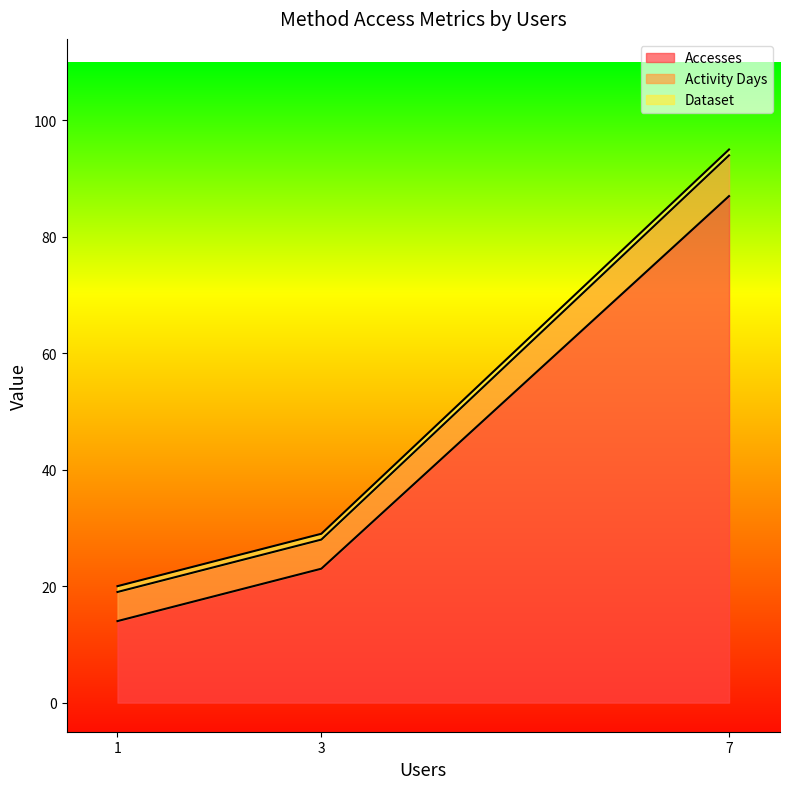

At which category is the sum across all series the highest?

7